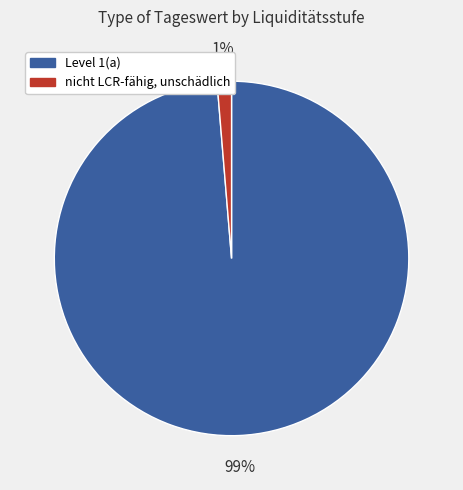

Combined, do nicht LCR-fähig, unschädlich and Level 1(a) account for over 50%?

Yes